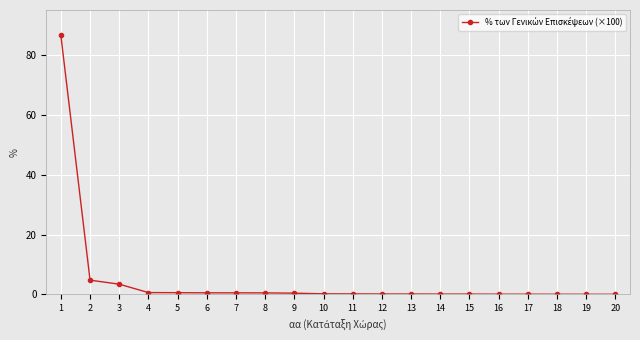

What is the greatest value displayed?

86.5